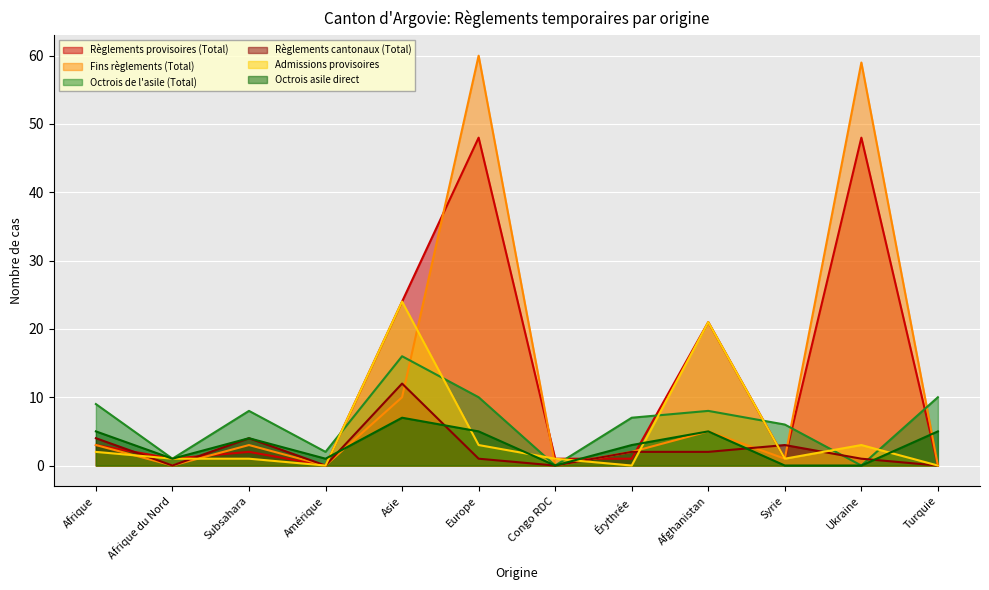

What is the label of the 12th point from the right?

Afrique